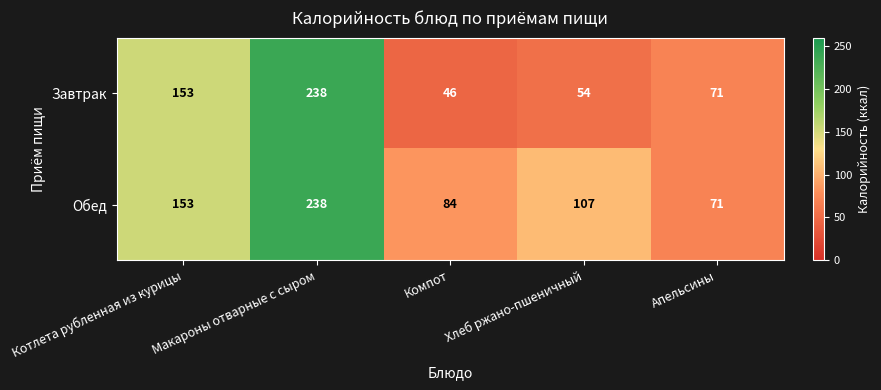

The value of Завтрак at Макароны отварные с сыром is 238. True or false?

True